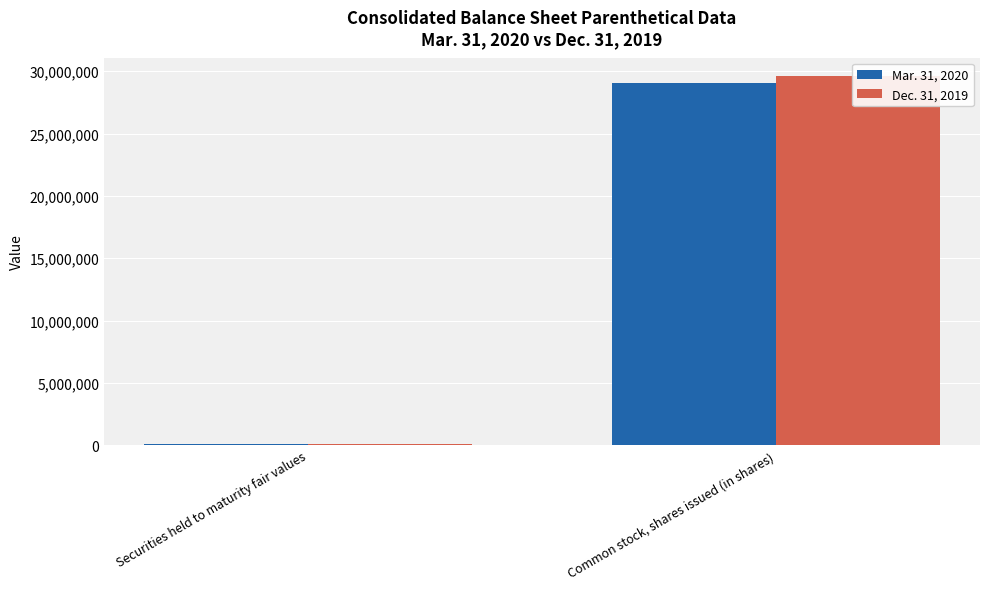

Reading right to left, transcribe all the data shown in this chart.

Mar. 31, 2020: 29040827	62385
Dec. 31, 2019: 29601264	68333